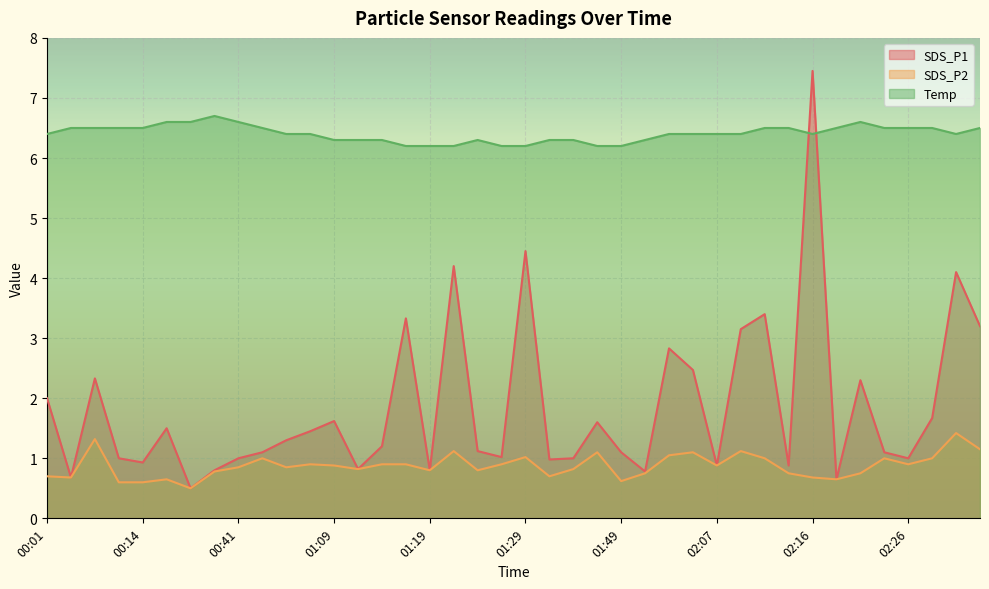

How many interior local peaks does the SDS_P2 series have?

11